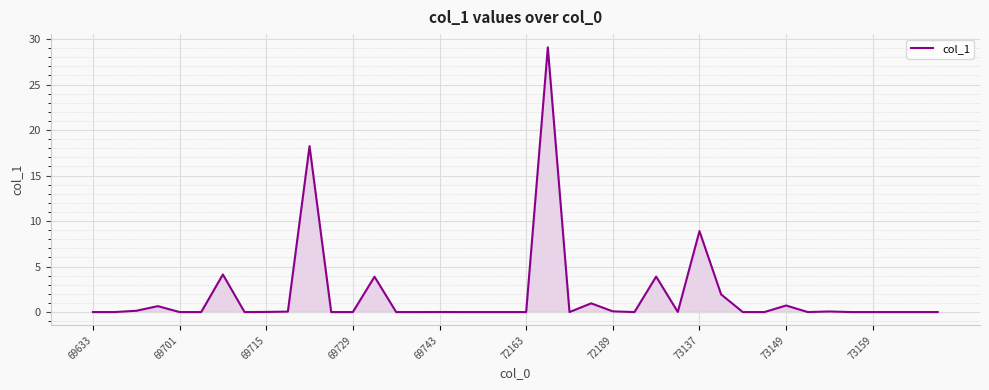

What is the difference between the maximum and minimum values?

29.1